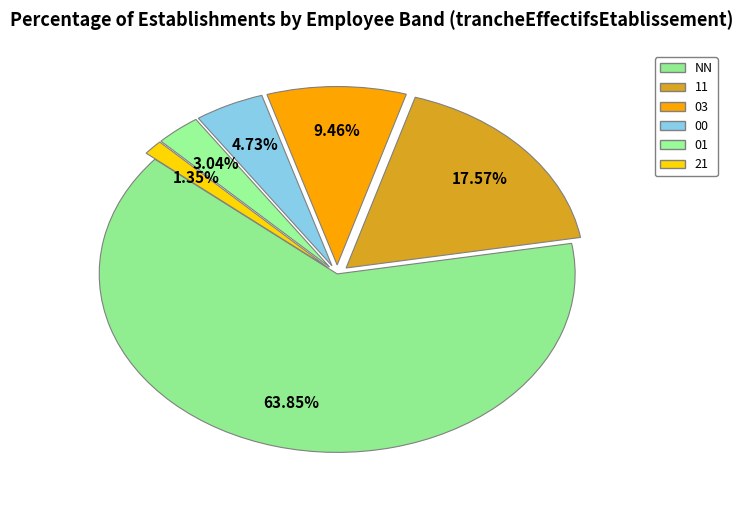

To the nearest percent, what is the difference between the 21 and 11 slice percentages?

16%